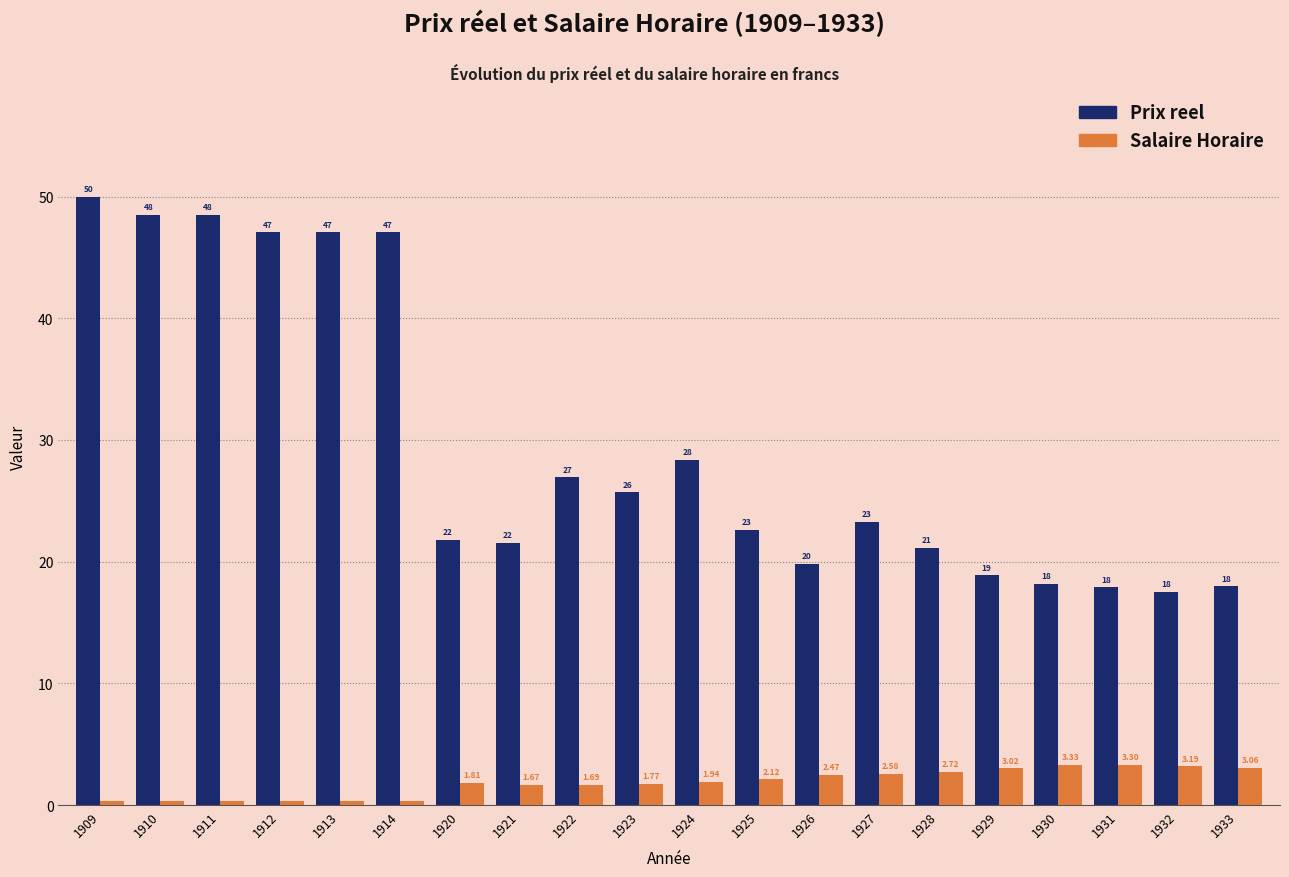

Which series changed the most between 1909 and 1926?

Prix reel